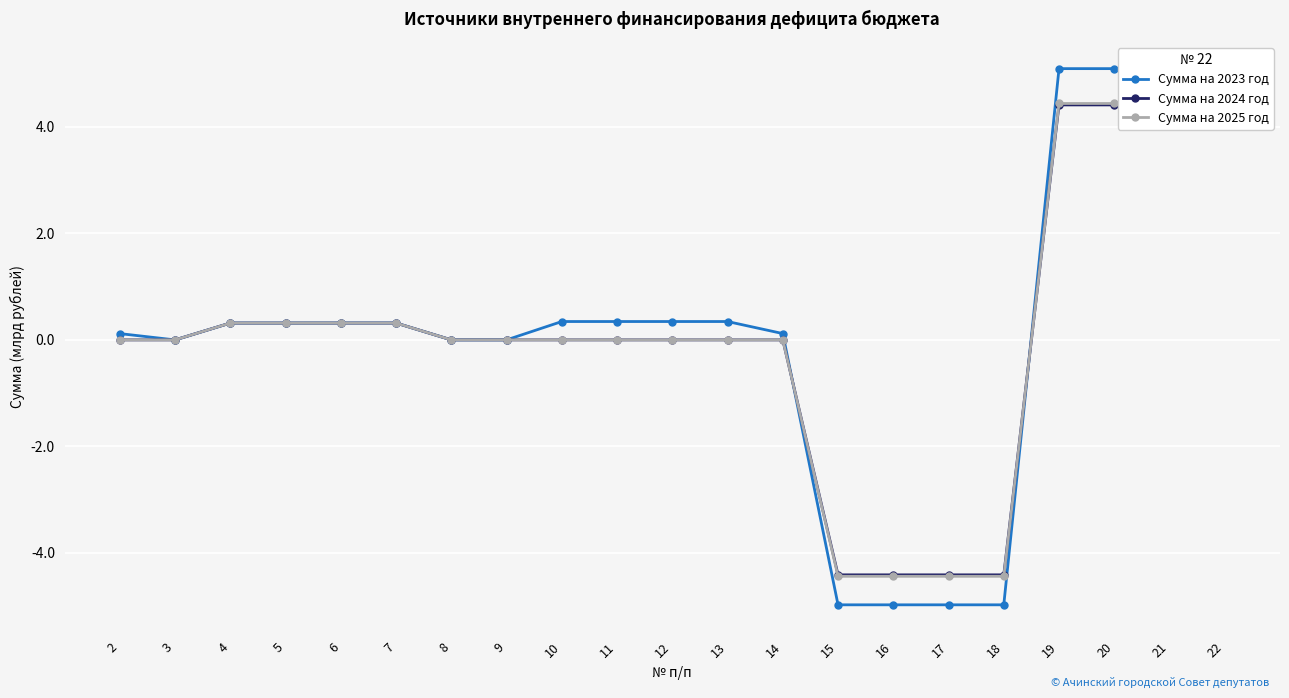

Where does the Сумма на 2024 год series first go above 0?

4